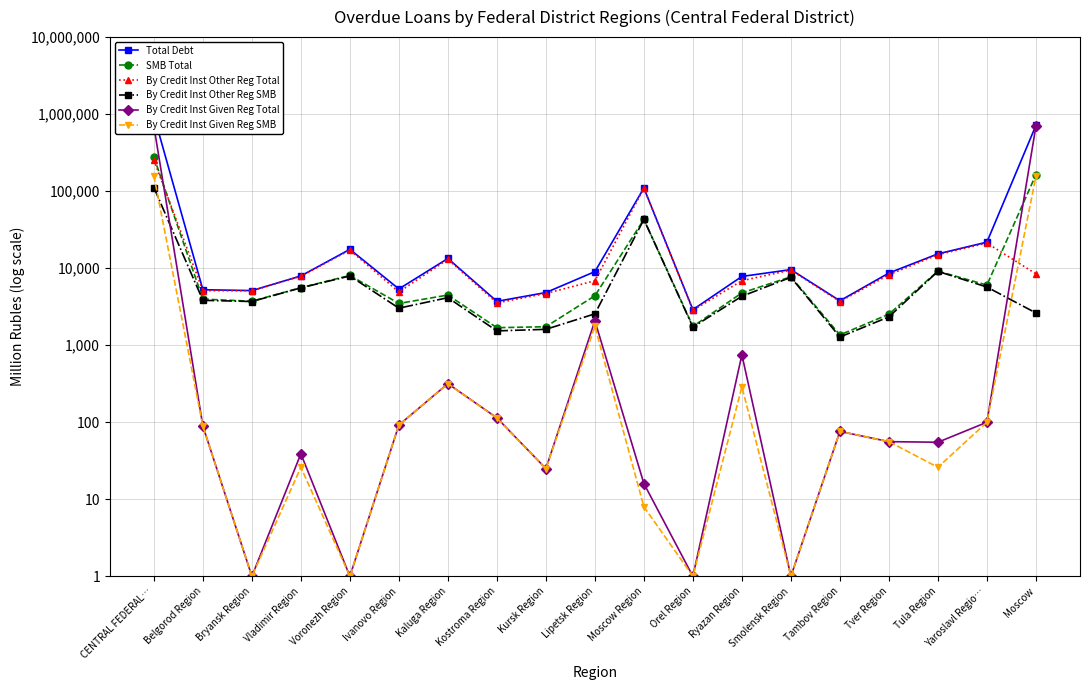

Which category has the lowest value across all series?

Bryansk Region